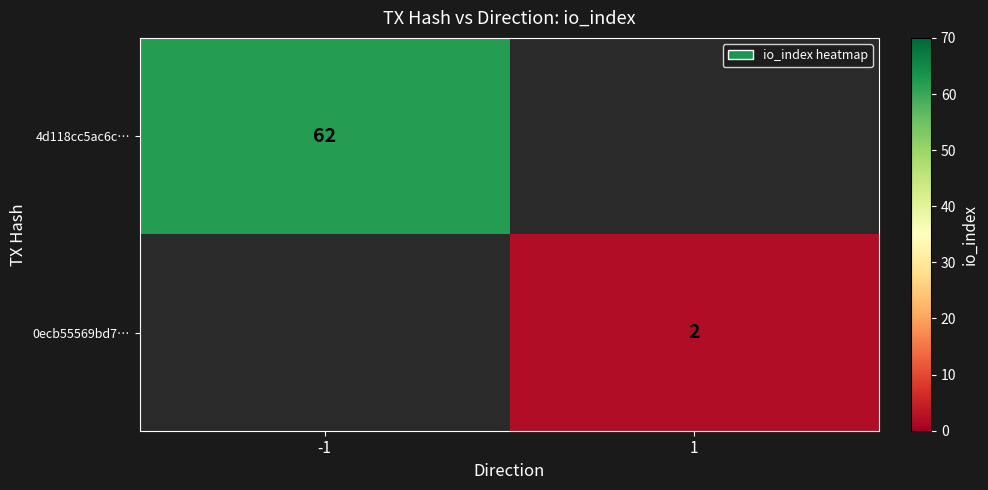

Is it true that 0ecb55569bd7… equals 3 at 1?

False